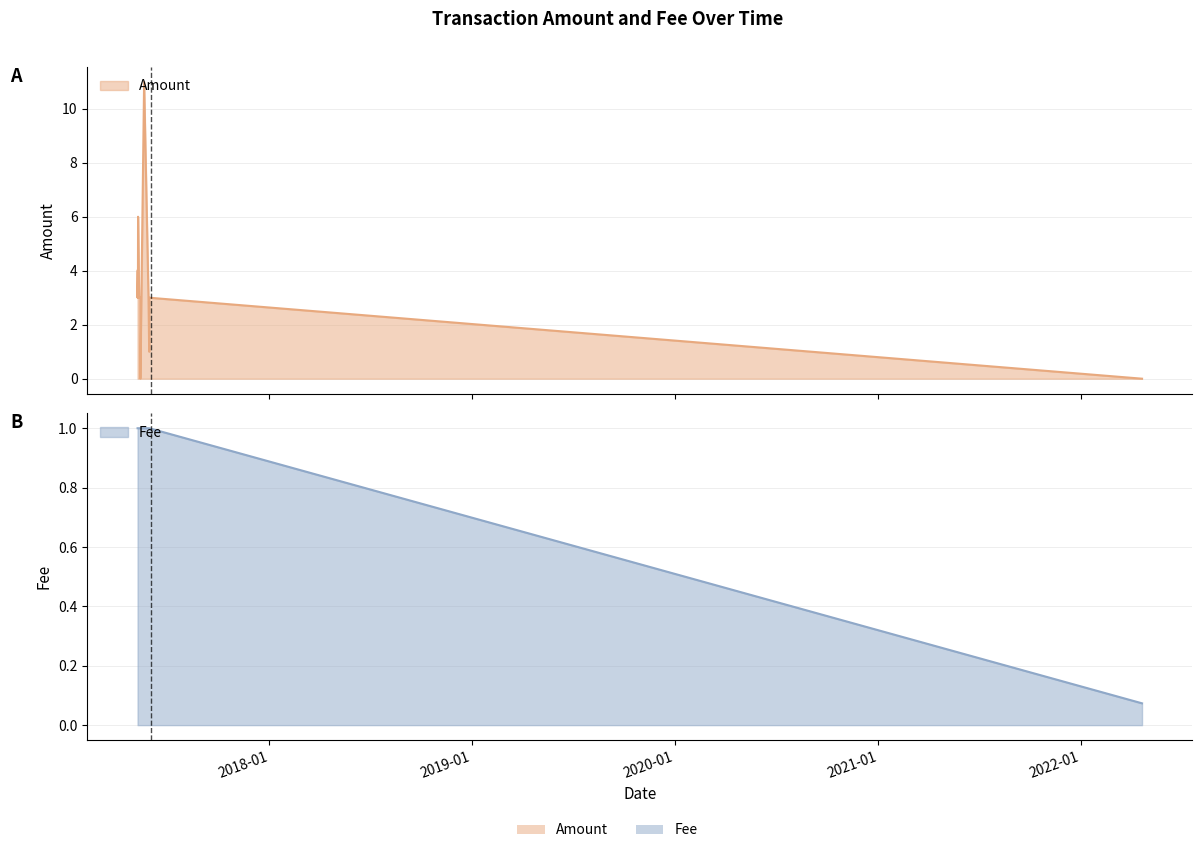

What is the total value across all series at 2017-05-29 14:40:51?

4.0